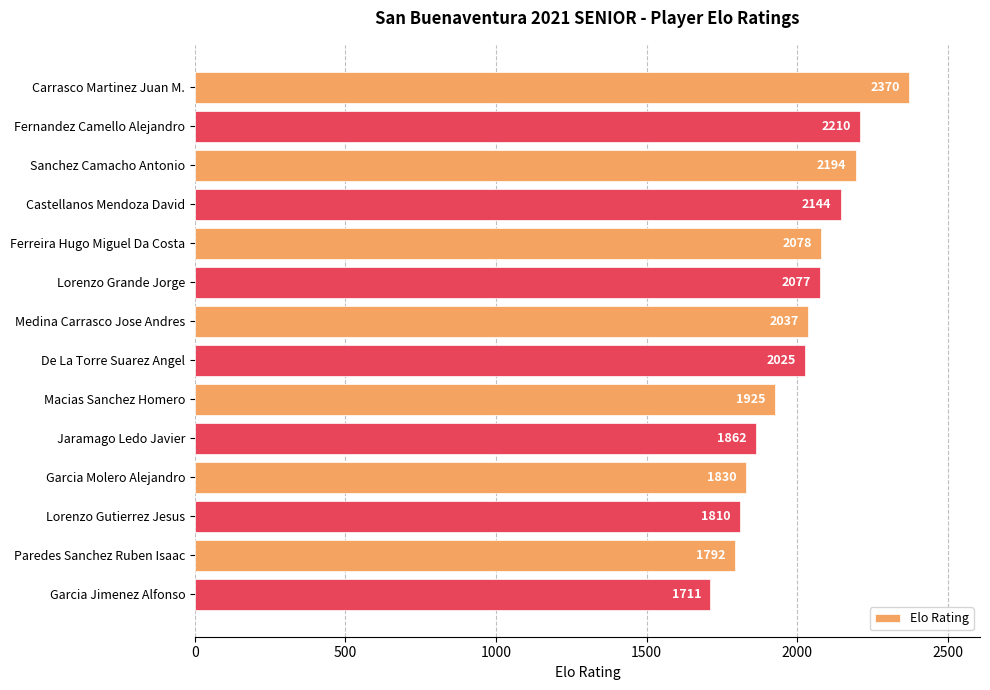

Reading top to bottom, what are all the values shown in this chart?

Carrasco Martinez Juan M.=2370	Fernandez Camello Alejandro=2210	Sanchez Camacho Antonio=2194	Castellanos Mendoza David=2144	Ferreira Hugo Miguel Da Costa=2078	Lorenzo Grande Jorge=2077	Medina Carrasco Jose Andres=2037	De La Torre Suarez Angel=2025	Macias Sanchez Homero=1925	Jaramago Ledo Javier=1862	Garcia Molero Alejandro=1830	Lorenzo Gutierrez Jesus=1810	Paredes Sanchez Ruben Isaac=1792	Garcia Jimenez Alfonso=1711